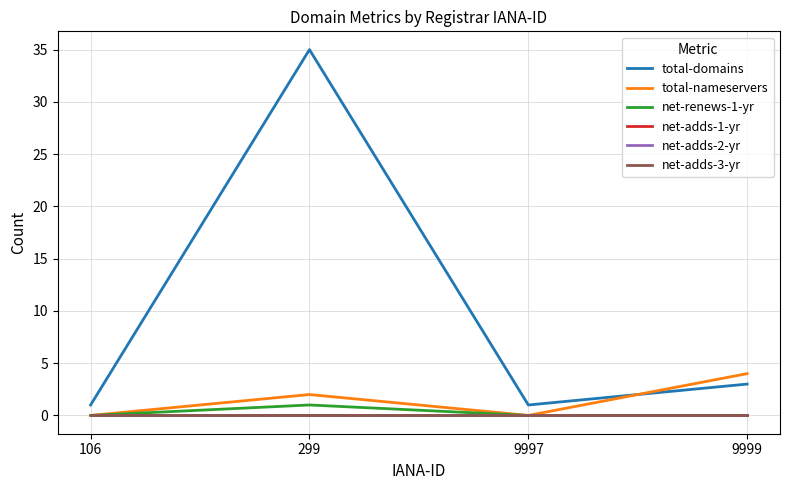

Does the chart display data point markers on the line(s)?

No